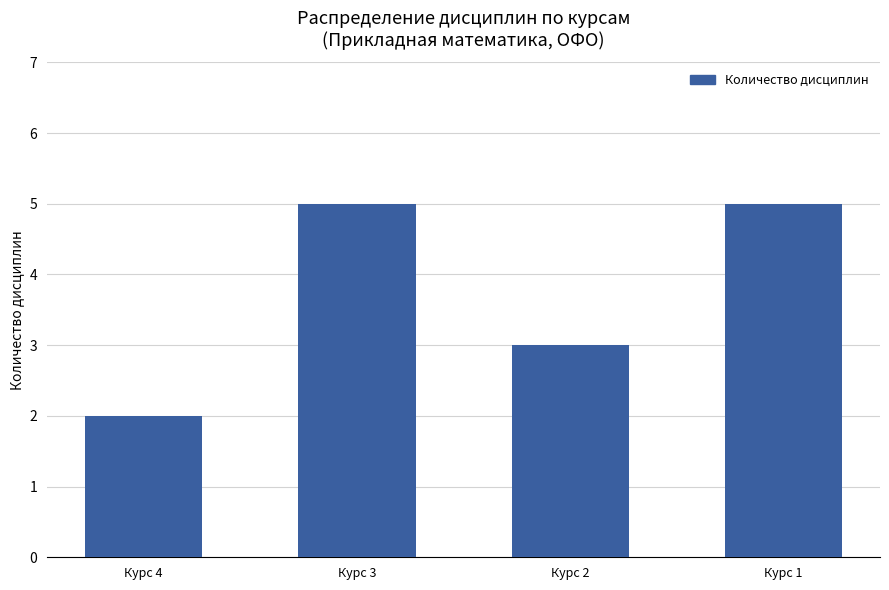

What is the average value?

4